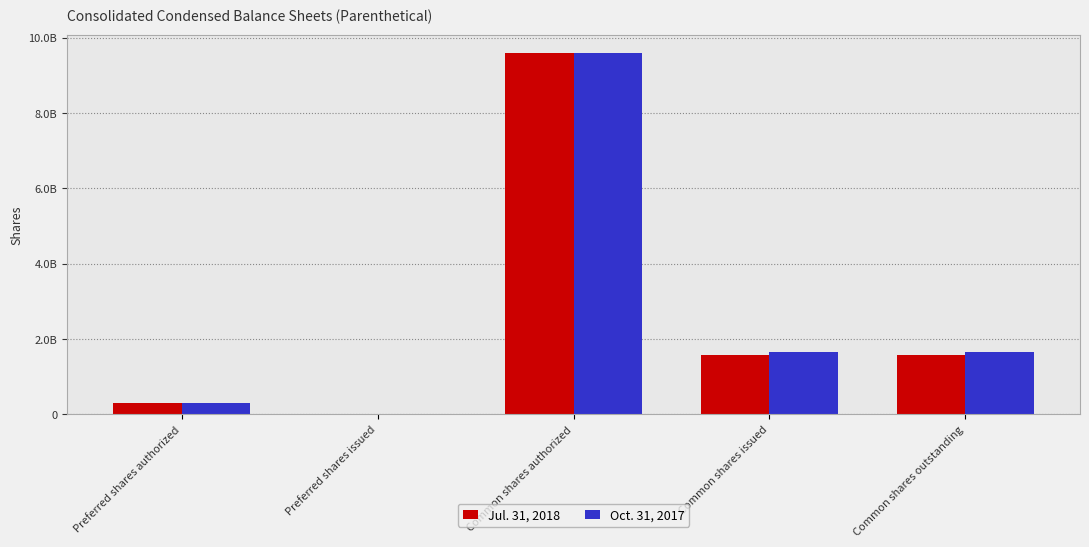

Rank the categories by Oct. 31, 2017 value from lowest to highest.

Preferred shares issued, Preferred shares authorized, Common shares issued, Common shares outstanding, Common shares authorized